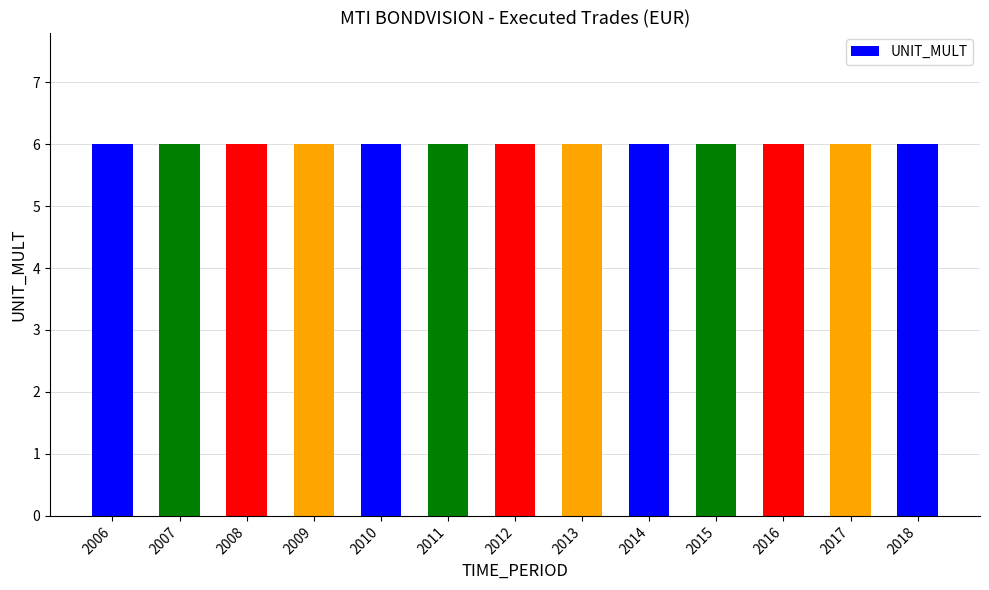

The value of UNIT_MULT at 2017 is 9. True or false?

False